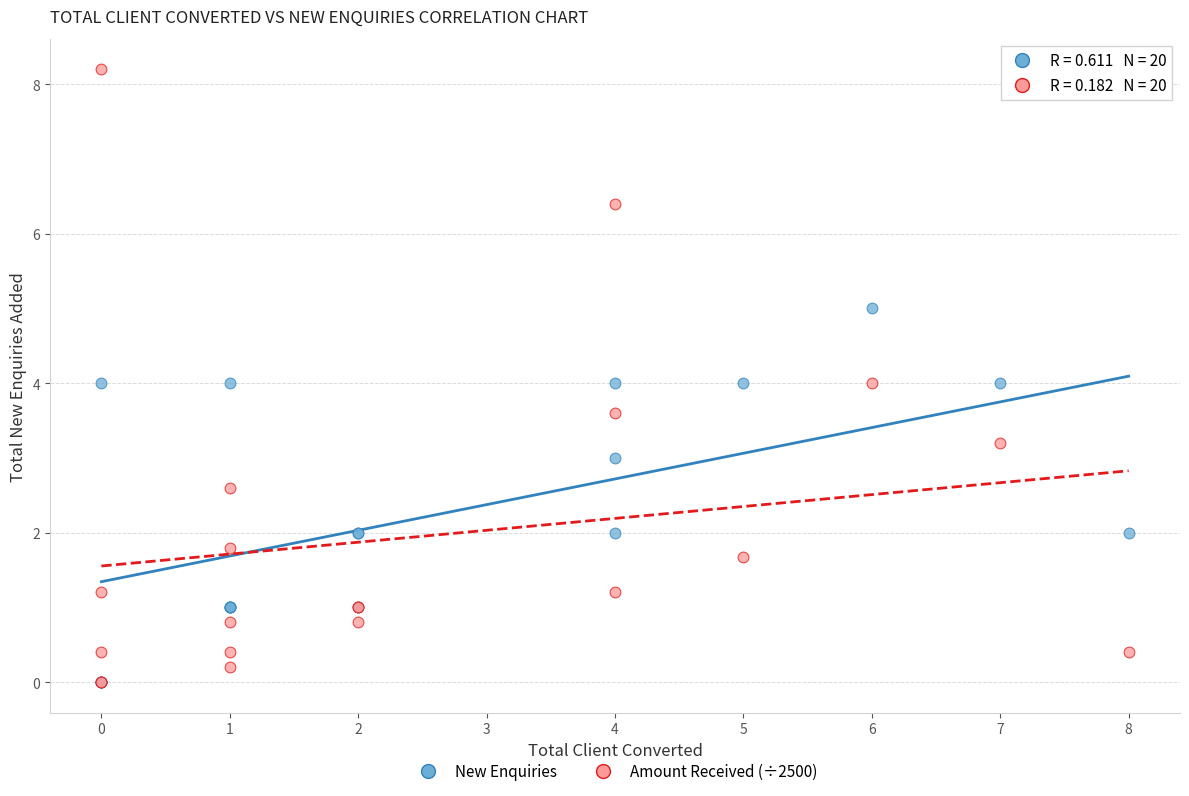

Which series has the widest spread of Y values?

Amount Received (÷2500)